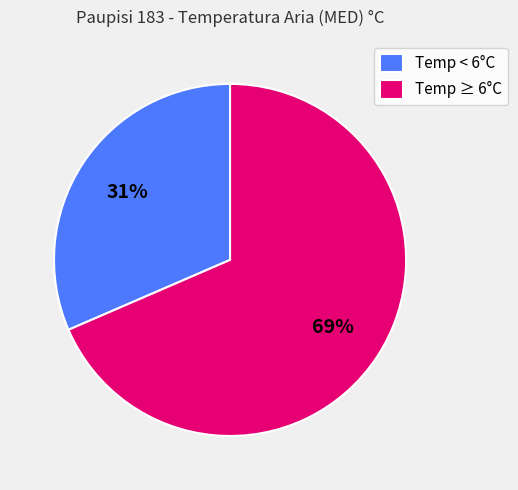

Rank the categories by value from lowest to highest.

Temp < 6°C, Temp ≥ 6°C